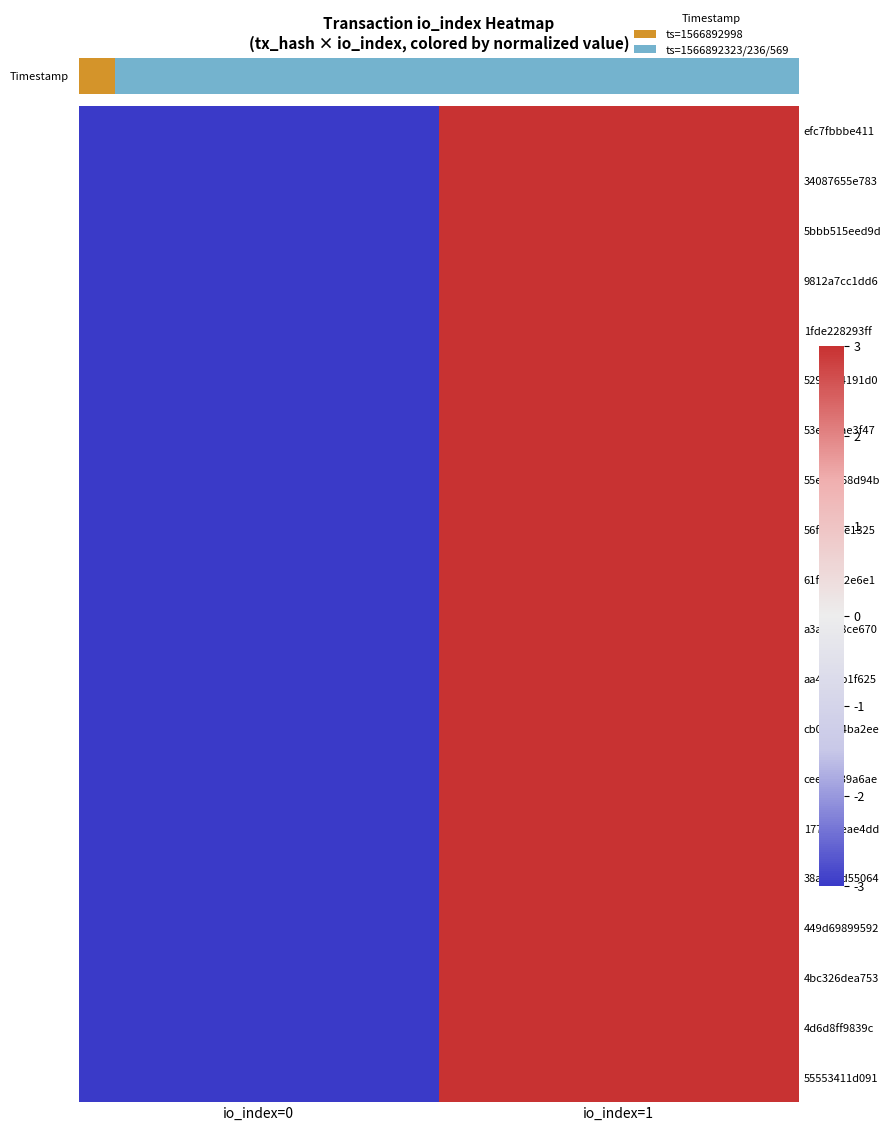

The 1fde228293ff series shows -3 at io_index=0. True or false?

True